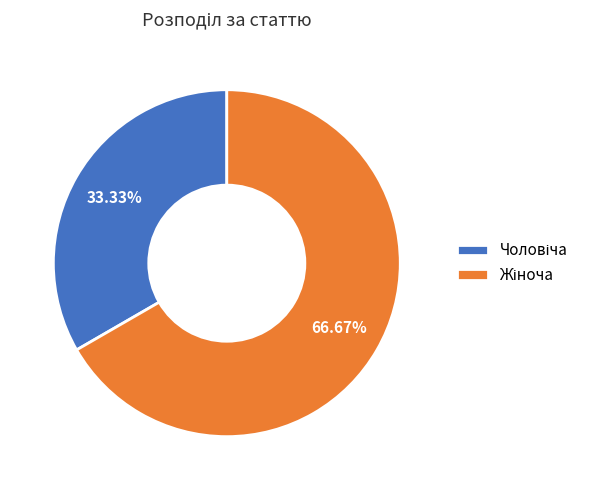

Does any single category account for the majority?

Yes